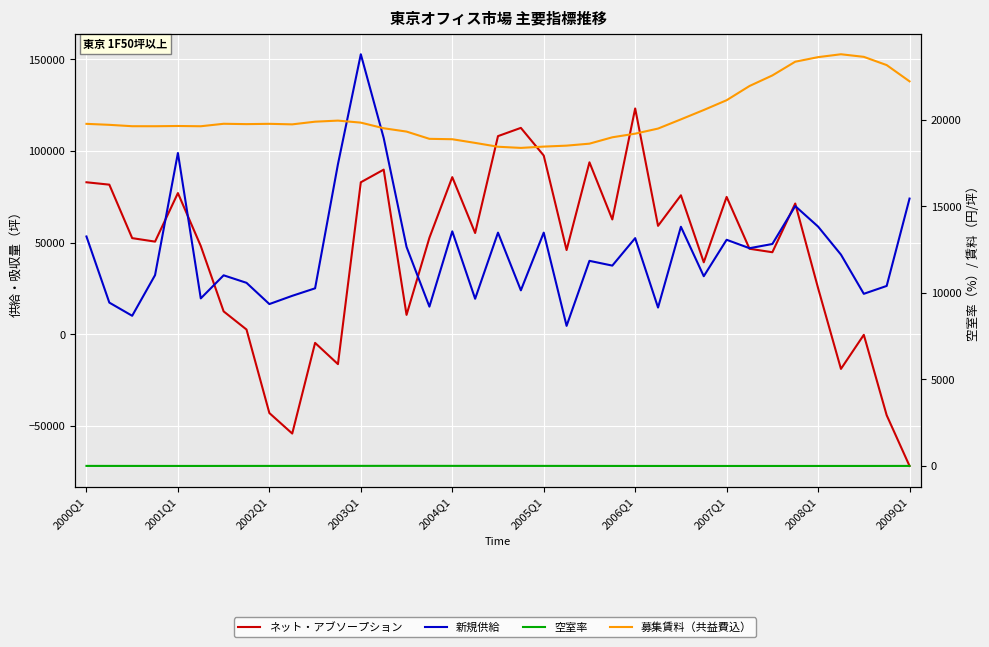

What is the value of the 募集賃料（共益費込） point at the 3rd from the left?

19632.0